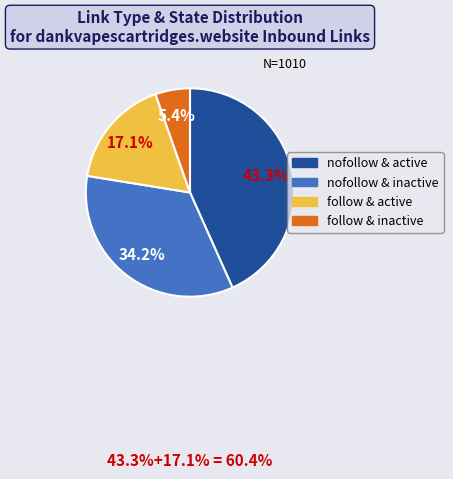

Is there a majority slice in this chart?

No